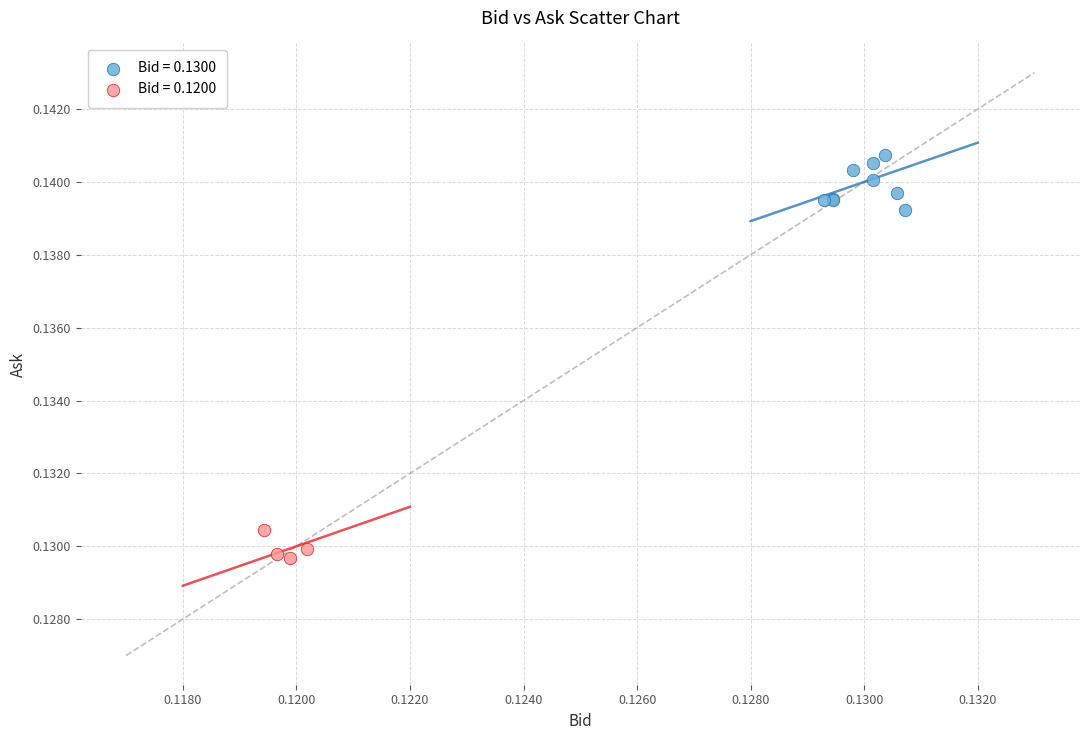

Which series contains the highest Y value?

Bid = 0.1300